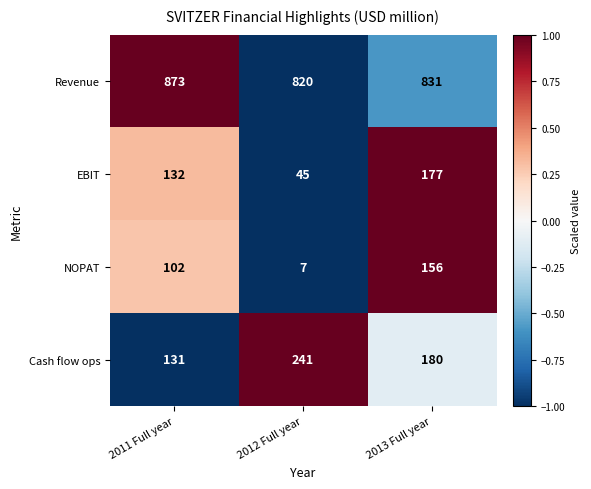

What is the maximum value shown in the chart?

873